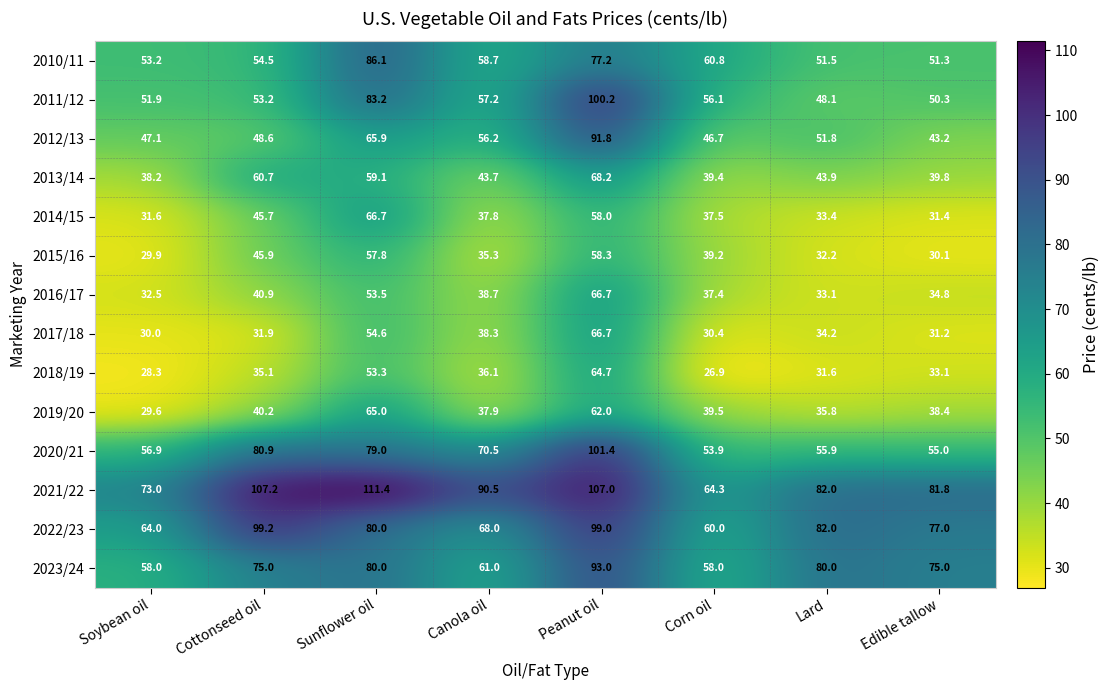

What is the total value across all series at Soybean oil?

624.2